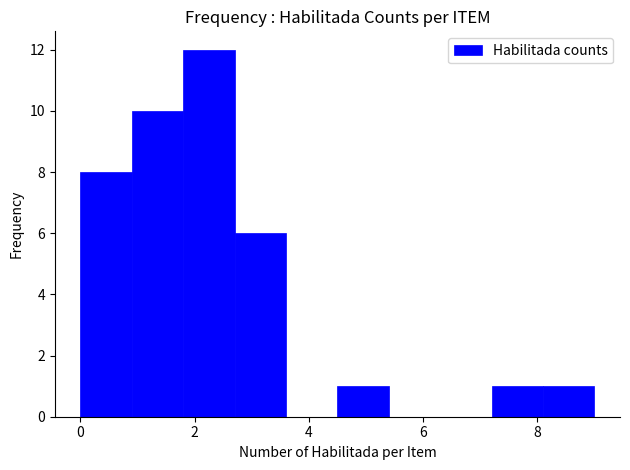

Reading left to right, list every bar in this chart as the range it spans on the x-axis followed by its height. Neither the bar edges nor the heights are printed on the chart, so give them approximately, as read against the axes.

0.0 to 0.9: 8
0.9 to 1.8: 10
1.8 to 2.7: 12
2.7 to 3.6: 6
3.6 to 4.5: 0
4.5 to 5.4: 1
5.4 to 6.3: 0
6.3 to 7.2: 0
7.2 to 8.1: 1
8.1 to 9.0: 1